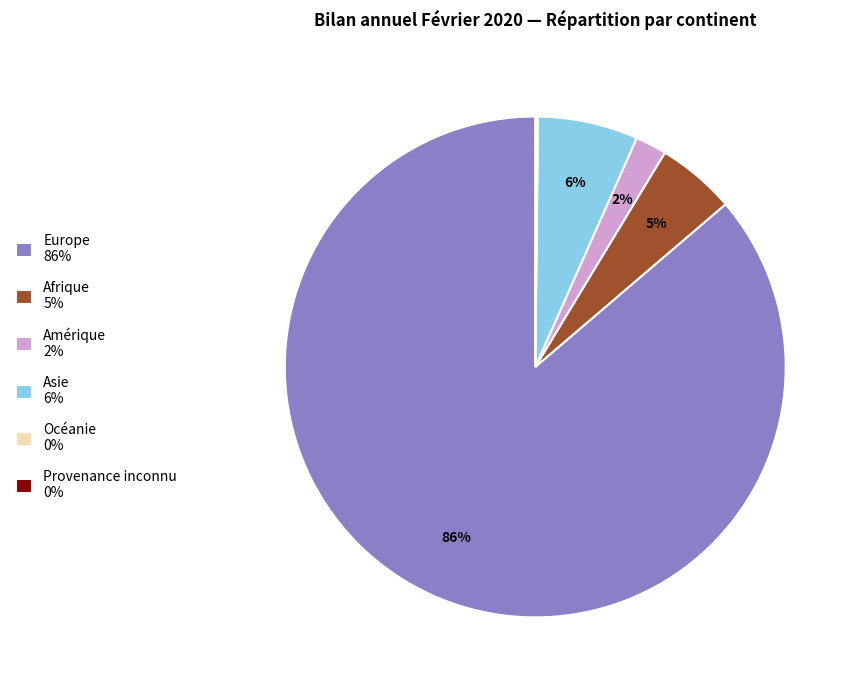

Does any single category account for the majority?

Yes